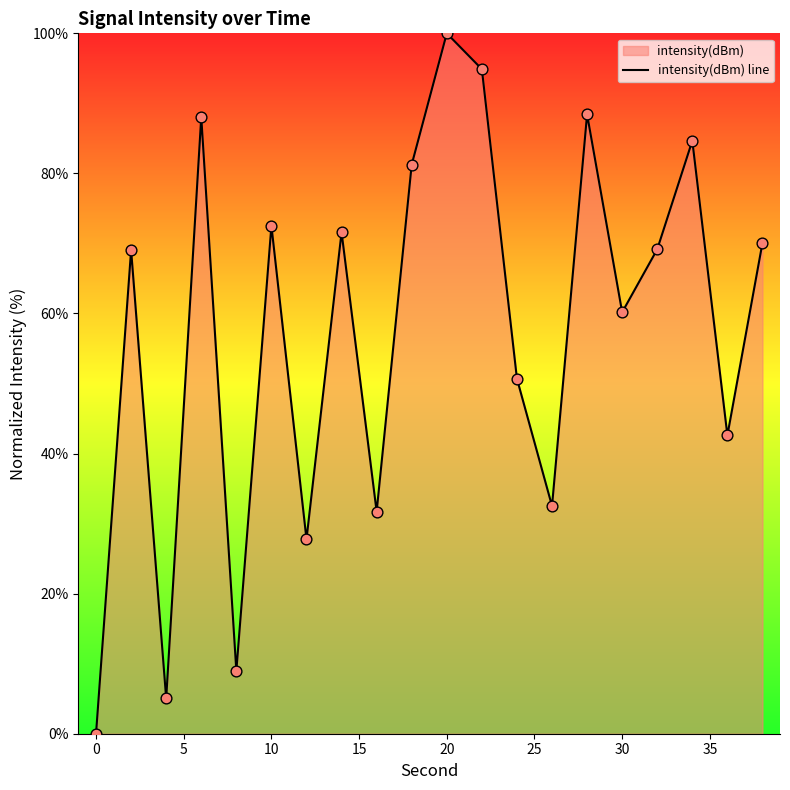

Which has a higher value, 30 or 20?

20